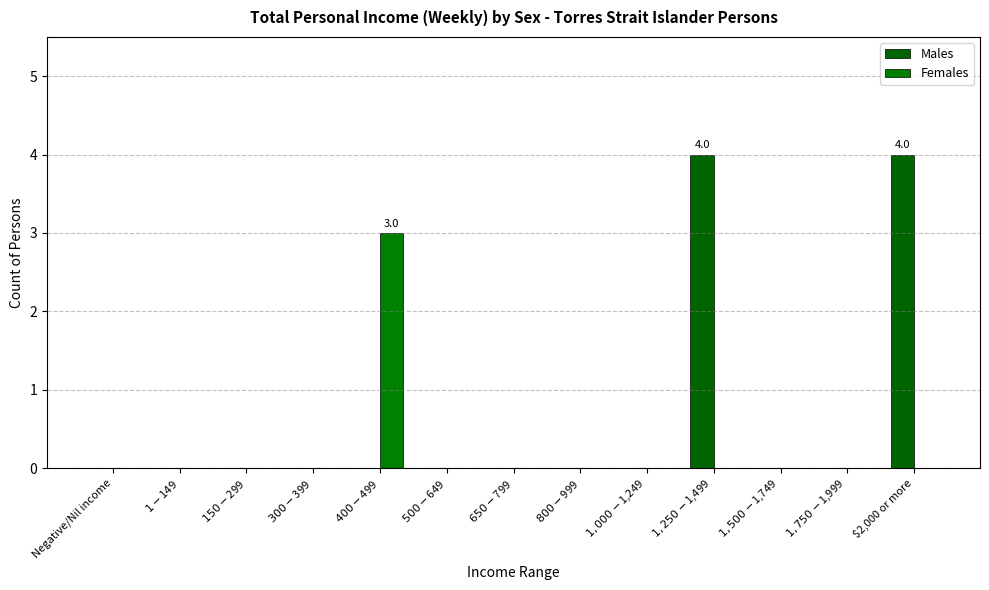

Which series has the widest spread of values?

Males